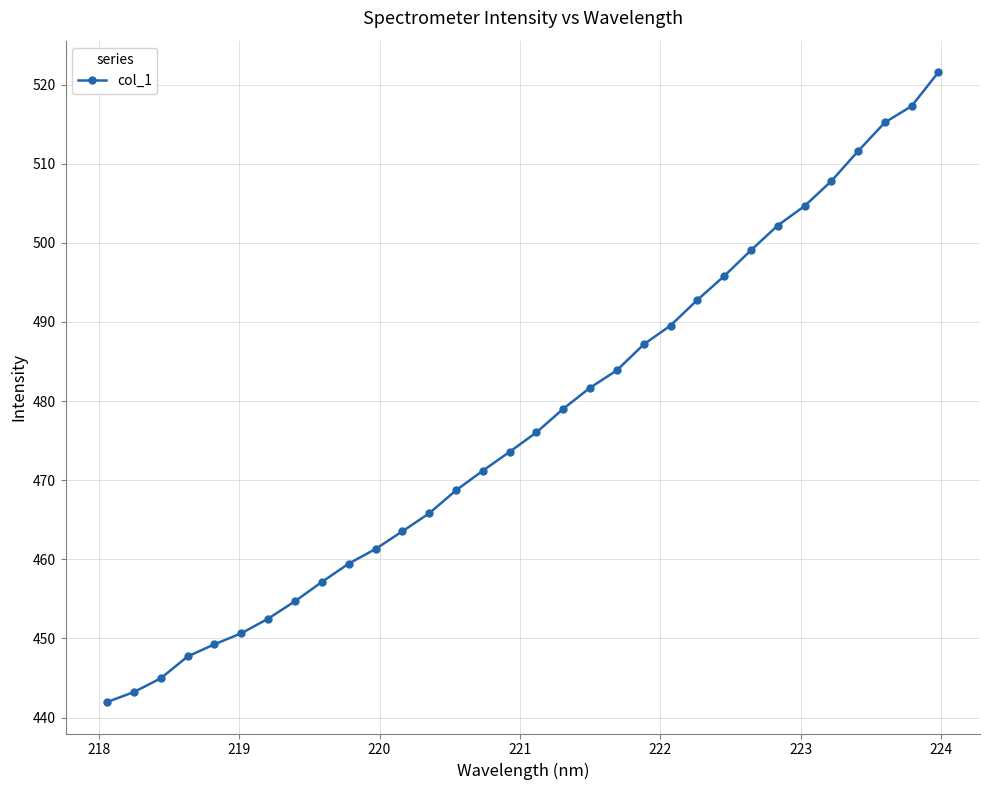

What is the value of the 15th point from the left?

471.2